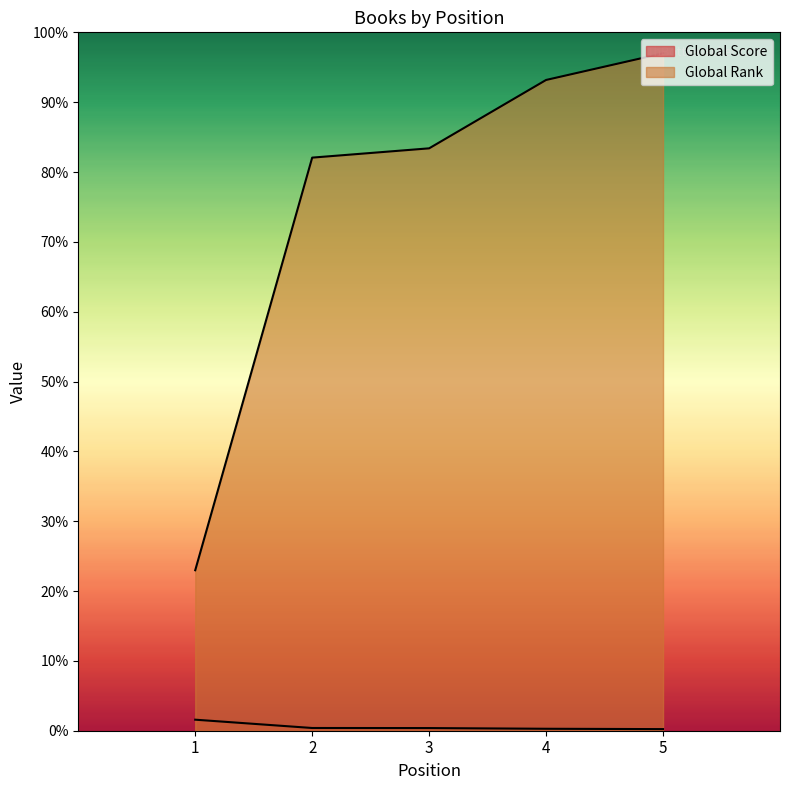

True or false: Global Rank and Global Score intersect in this chart.

False